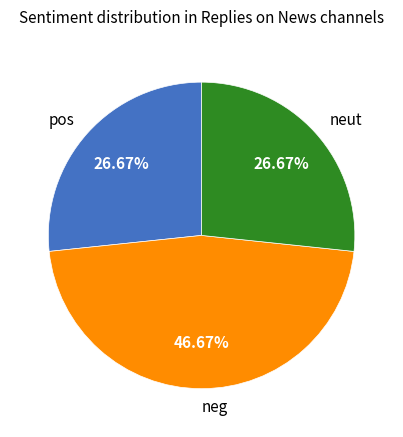

Approximately how many times larger is the value at pos compared to neg?

0.6